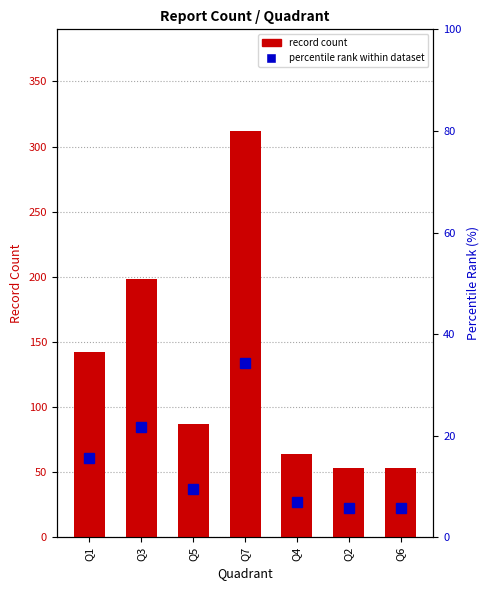

What position from the left is Q3?

2